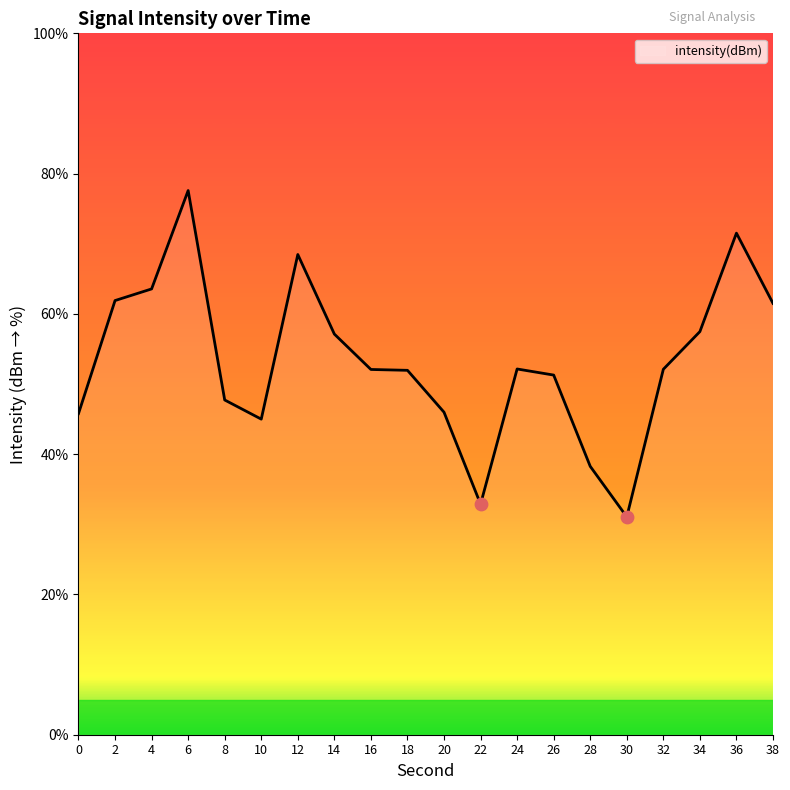

What is the change in value from 0 to 36?

+25.7